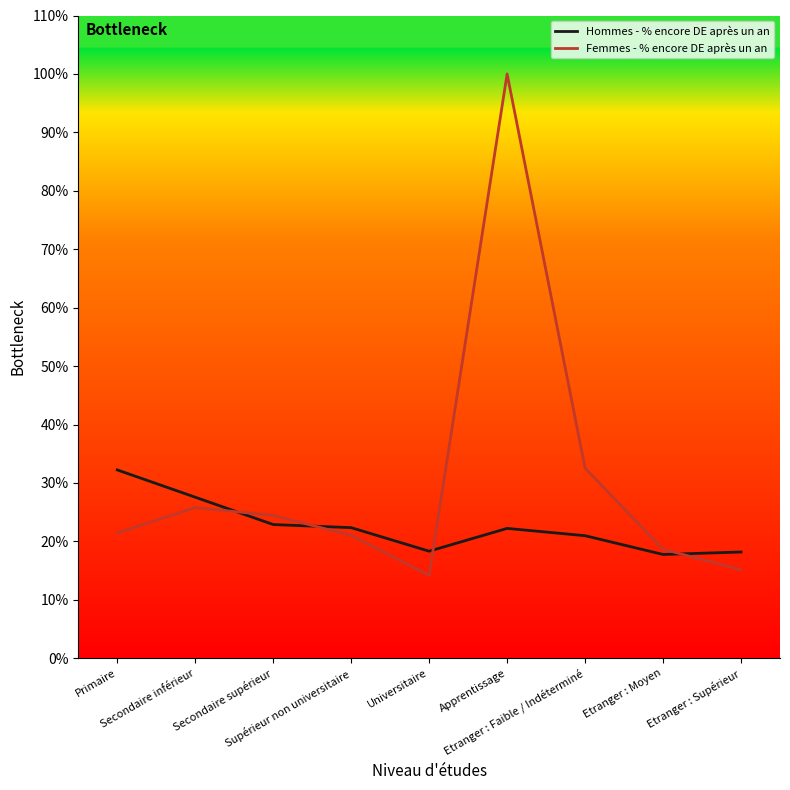

At which category is the sum across all series the highest?

Apprentissage